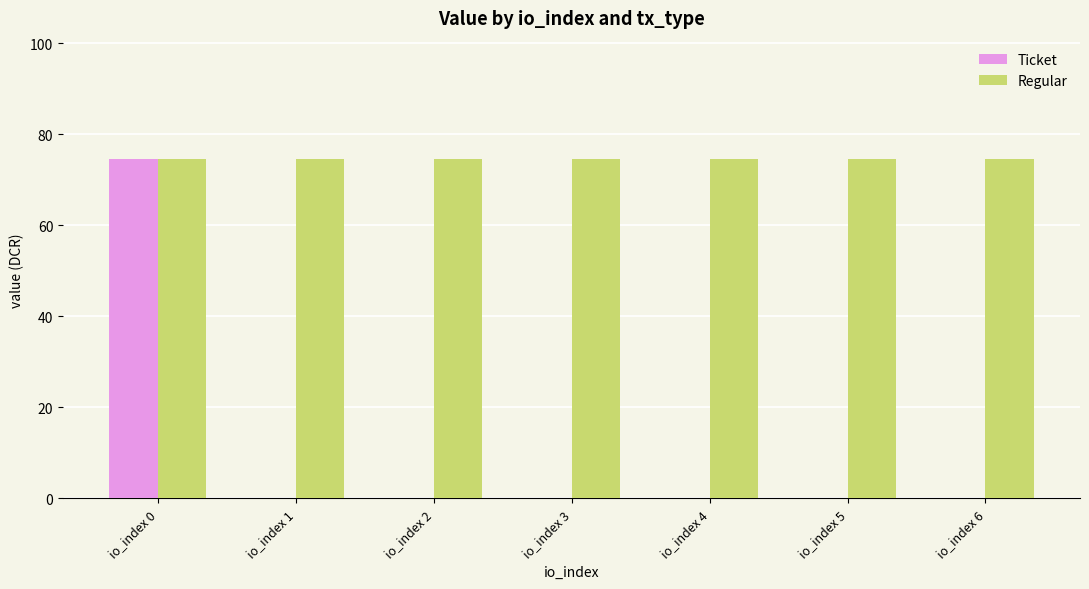

What is the maximum value for Regular?

74.5